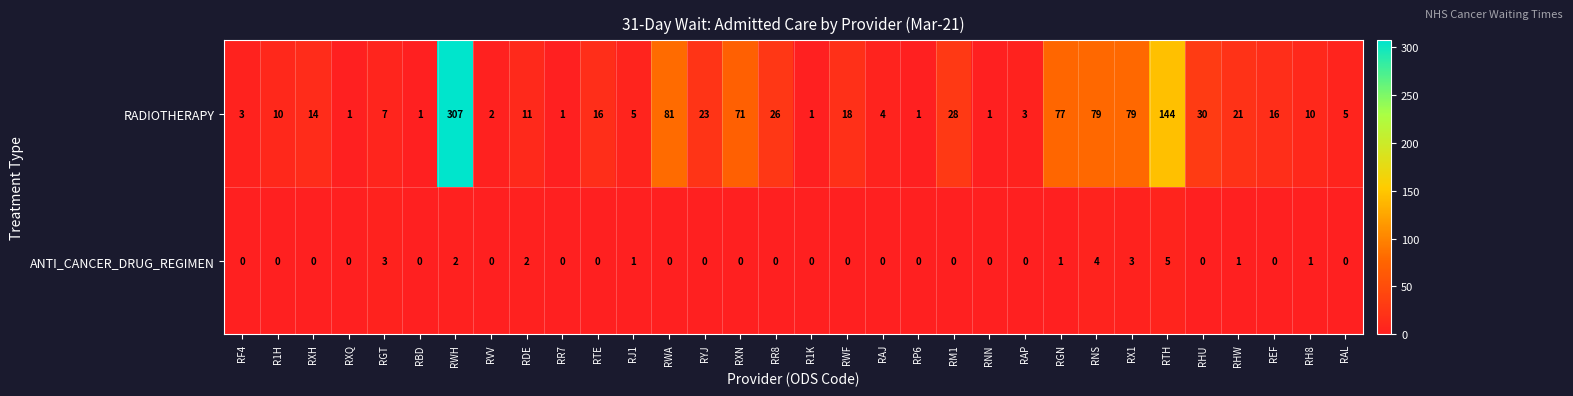

The value of RADIOTHERAPY at RM1 is 28. True or false?

True